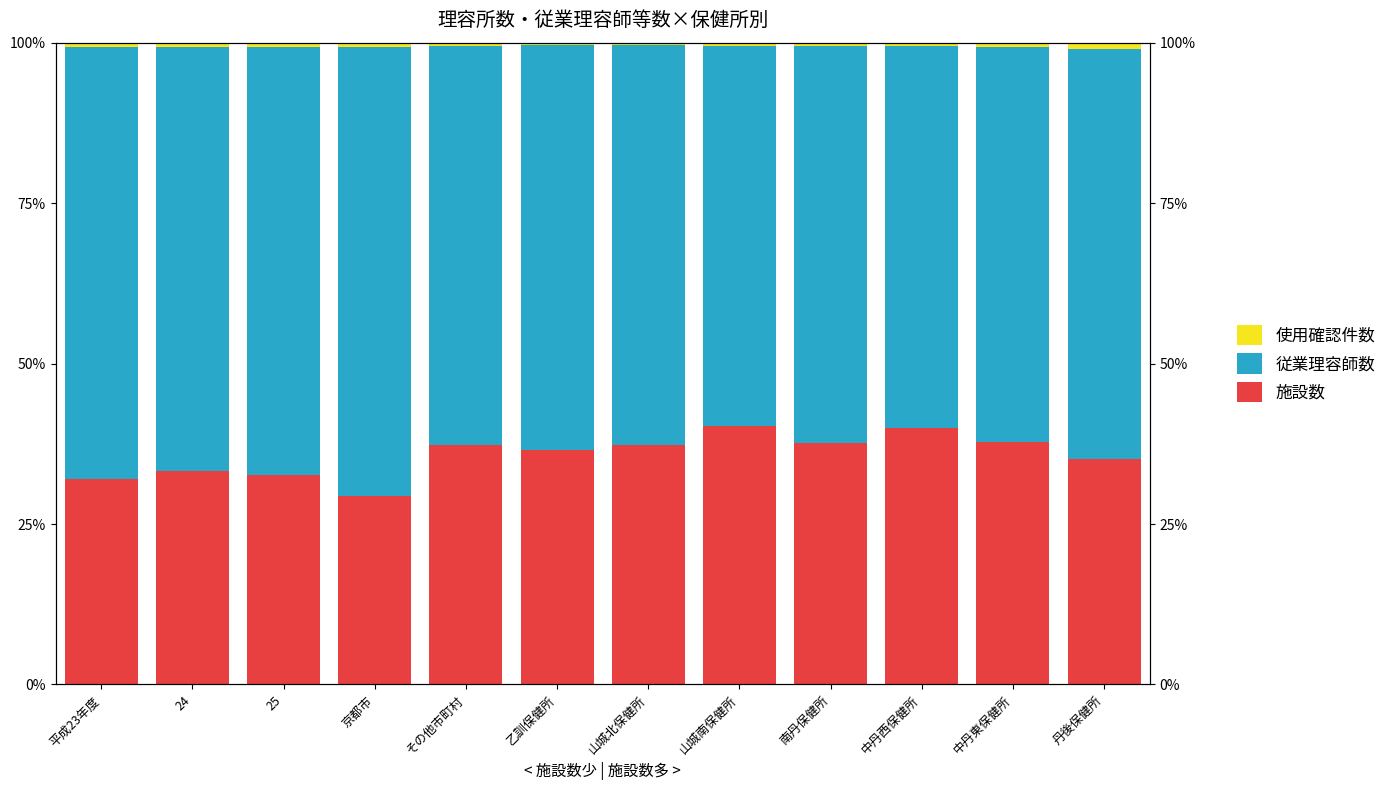

Rank the series by their average value, from lowest to highest.

使用確認件数, 施設数, 従業理容師数